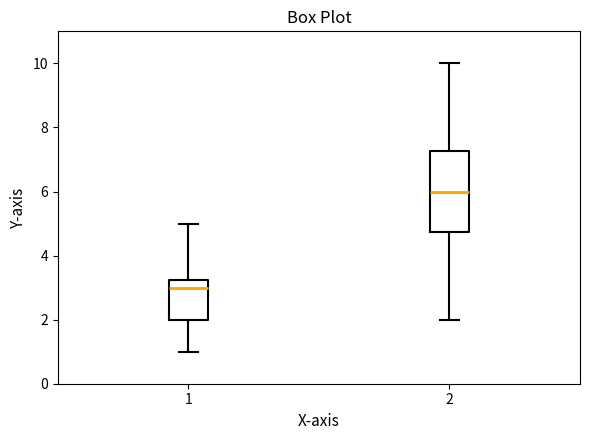

Comparing the boxes themselves (not the whiskers), which one is the tallest?

2